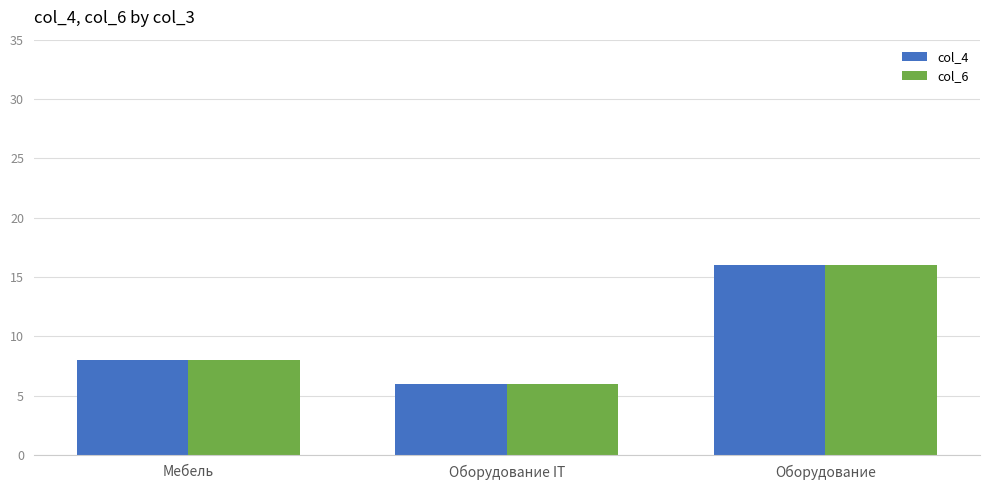

What is the label of the 3rd bar from the left?

Оборудование